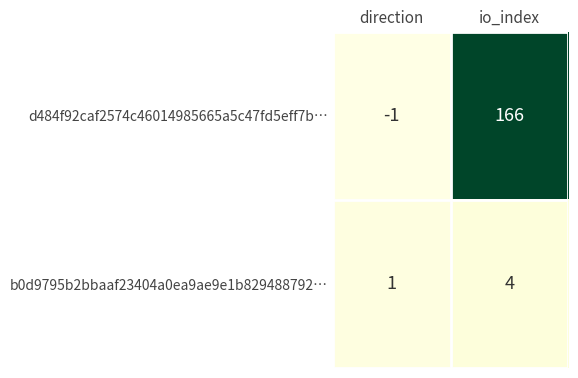

Which category has the highest value across all series?

io_index